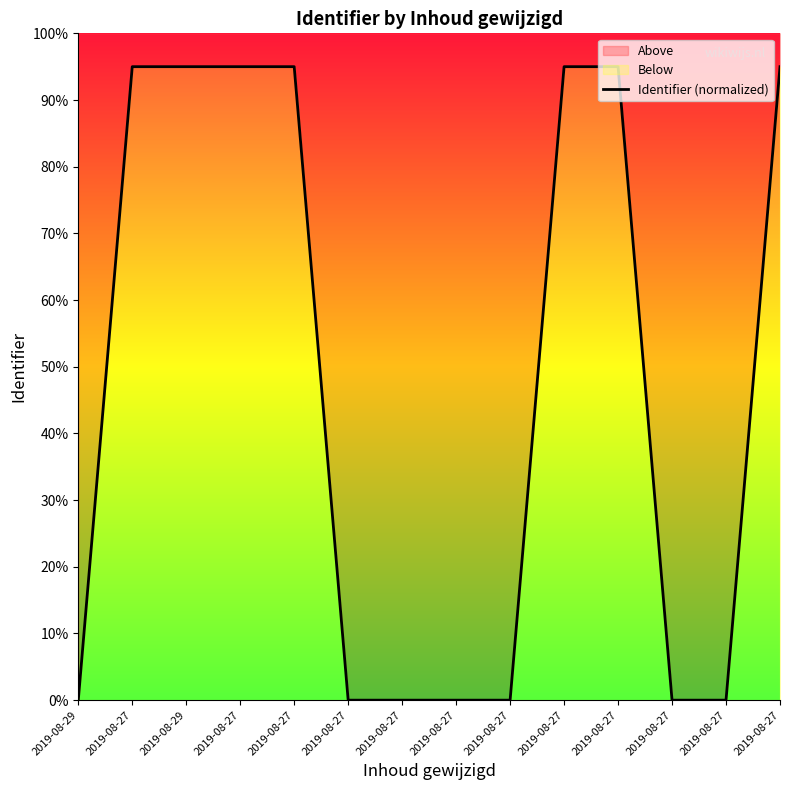

List the labels in order of value, largest first.

2019-08-27, 2019-08-27, 2019-08-27, 2019-08-27, 2019-08-27, 2019-08-29, 2019-08-27, 2019-08-27, 2019-08-27, 2019-08-27, 2019-08-27, 2019-08-27, 2019-08-27, 2019-08-29